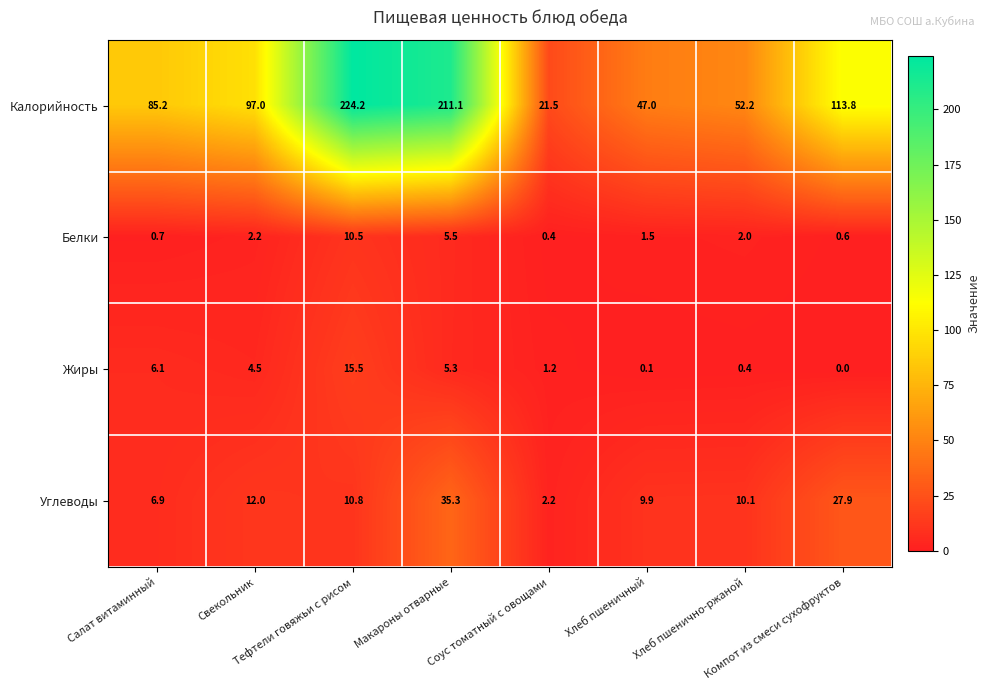

Which series has the largest total across all categories?

Калорийность